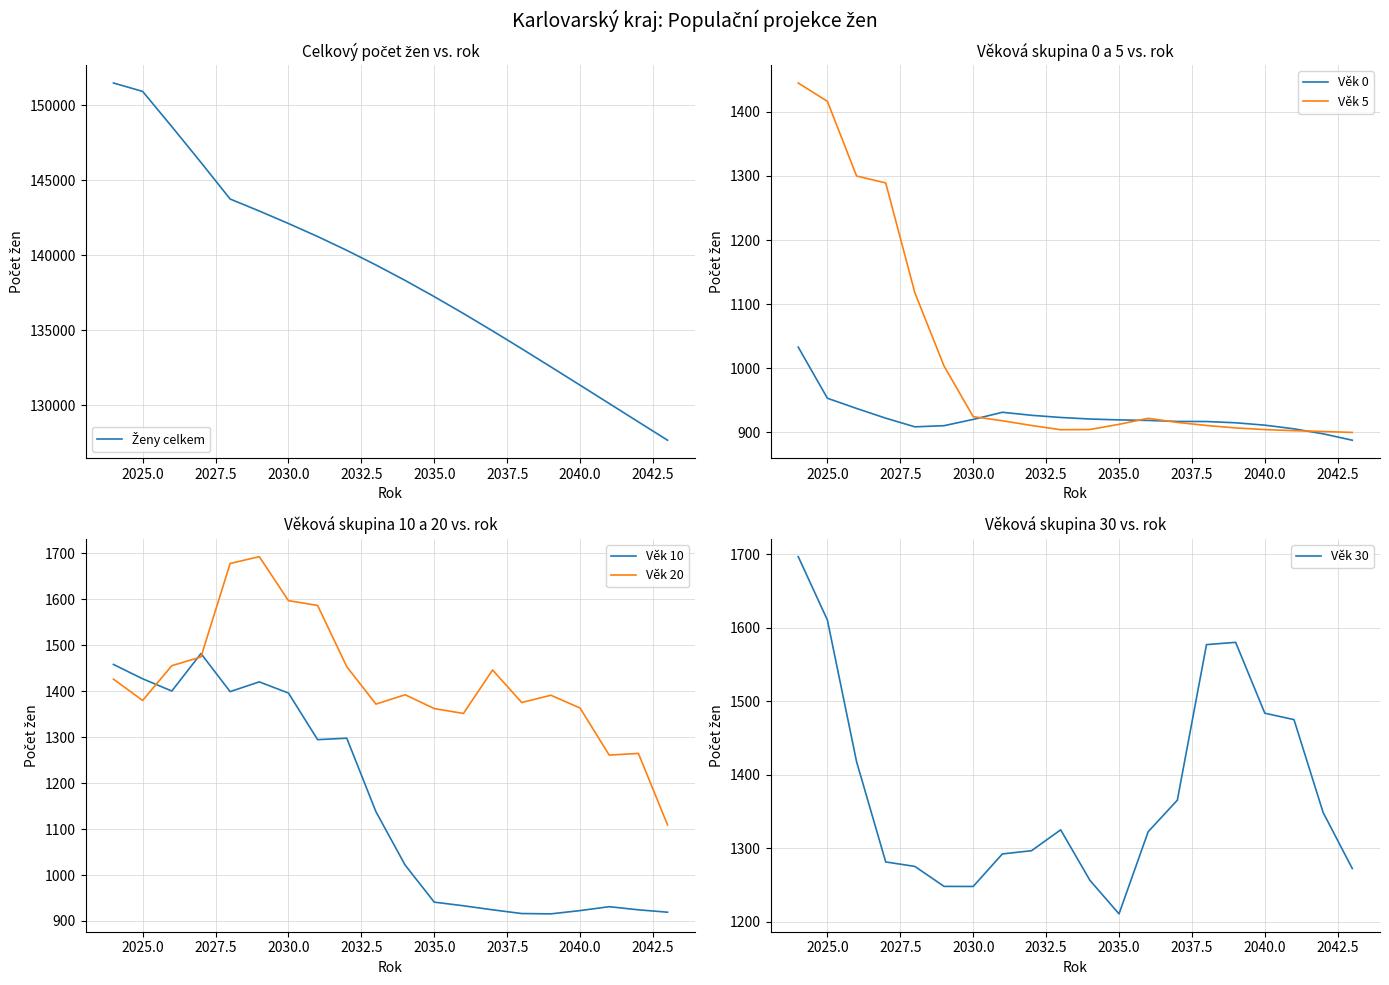

Which series has the largest total across all categories?

Ženy celkem